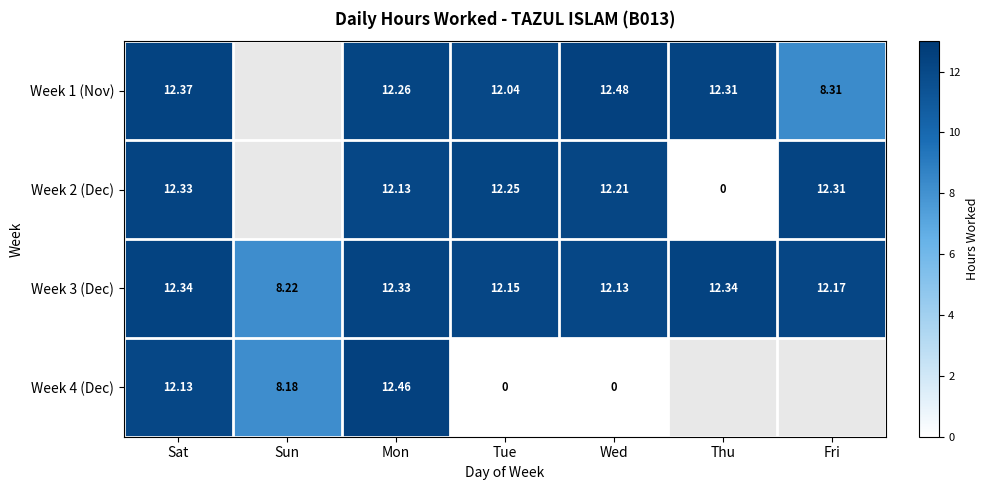

Where does the Week 3 (Dec) series first go above 12?

Sat